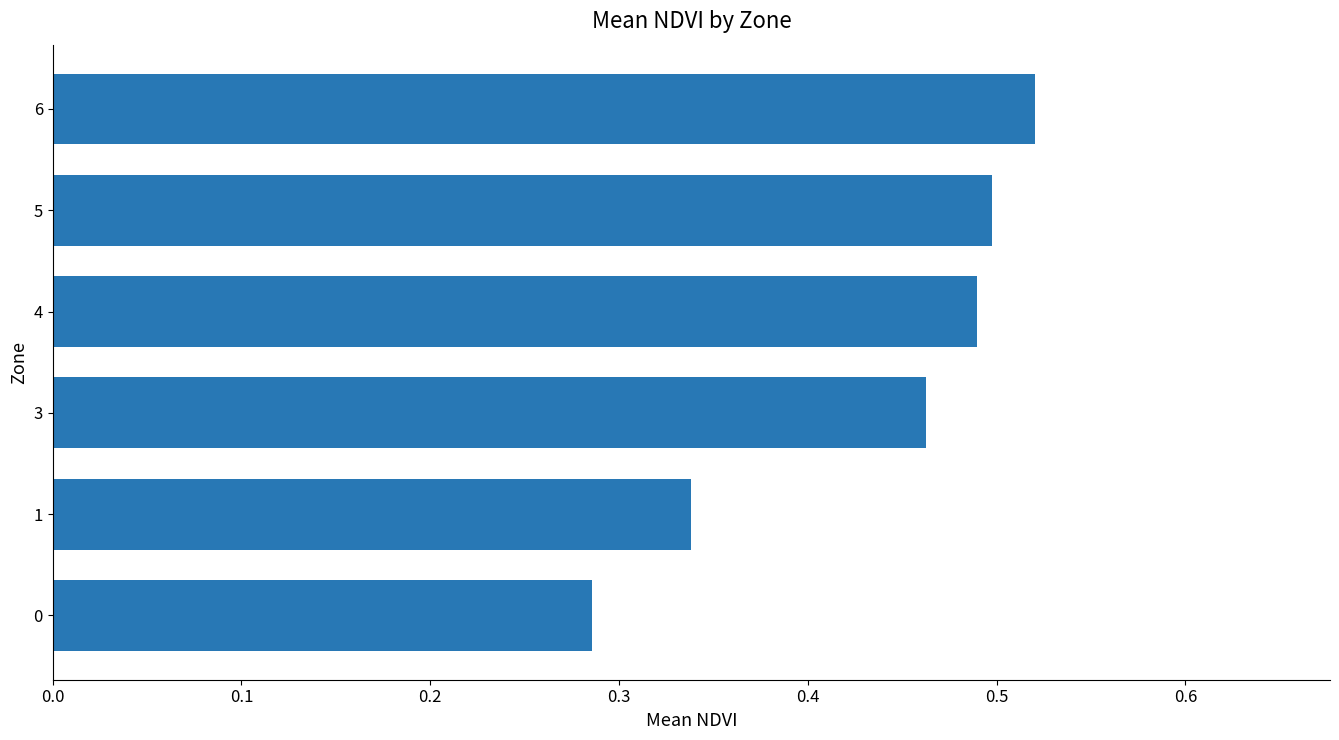

The chart shows a value of 0.2 at 3. True or false?

False